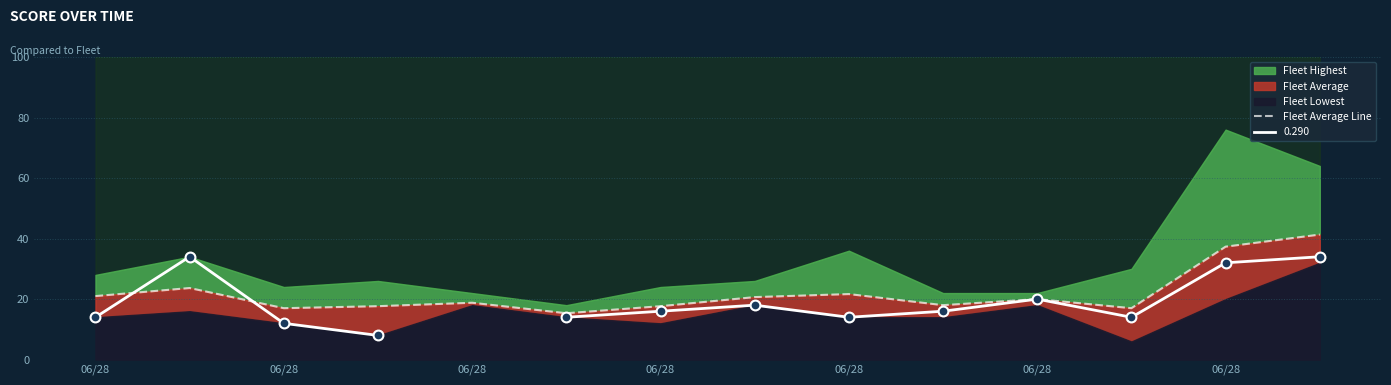

What is the change in value from 06/28 to 8?

-2.0